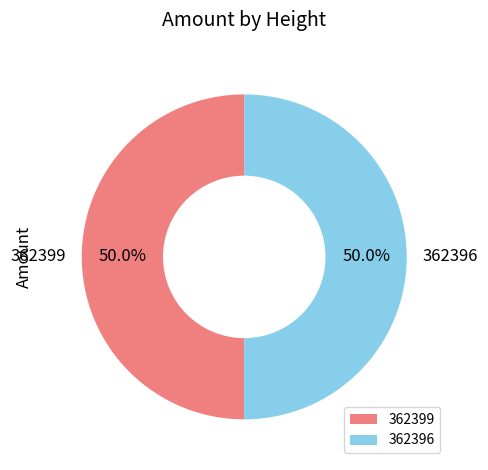

Approximately how many times larger is the value at 362399 compared to 362396?

1.0